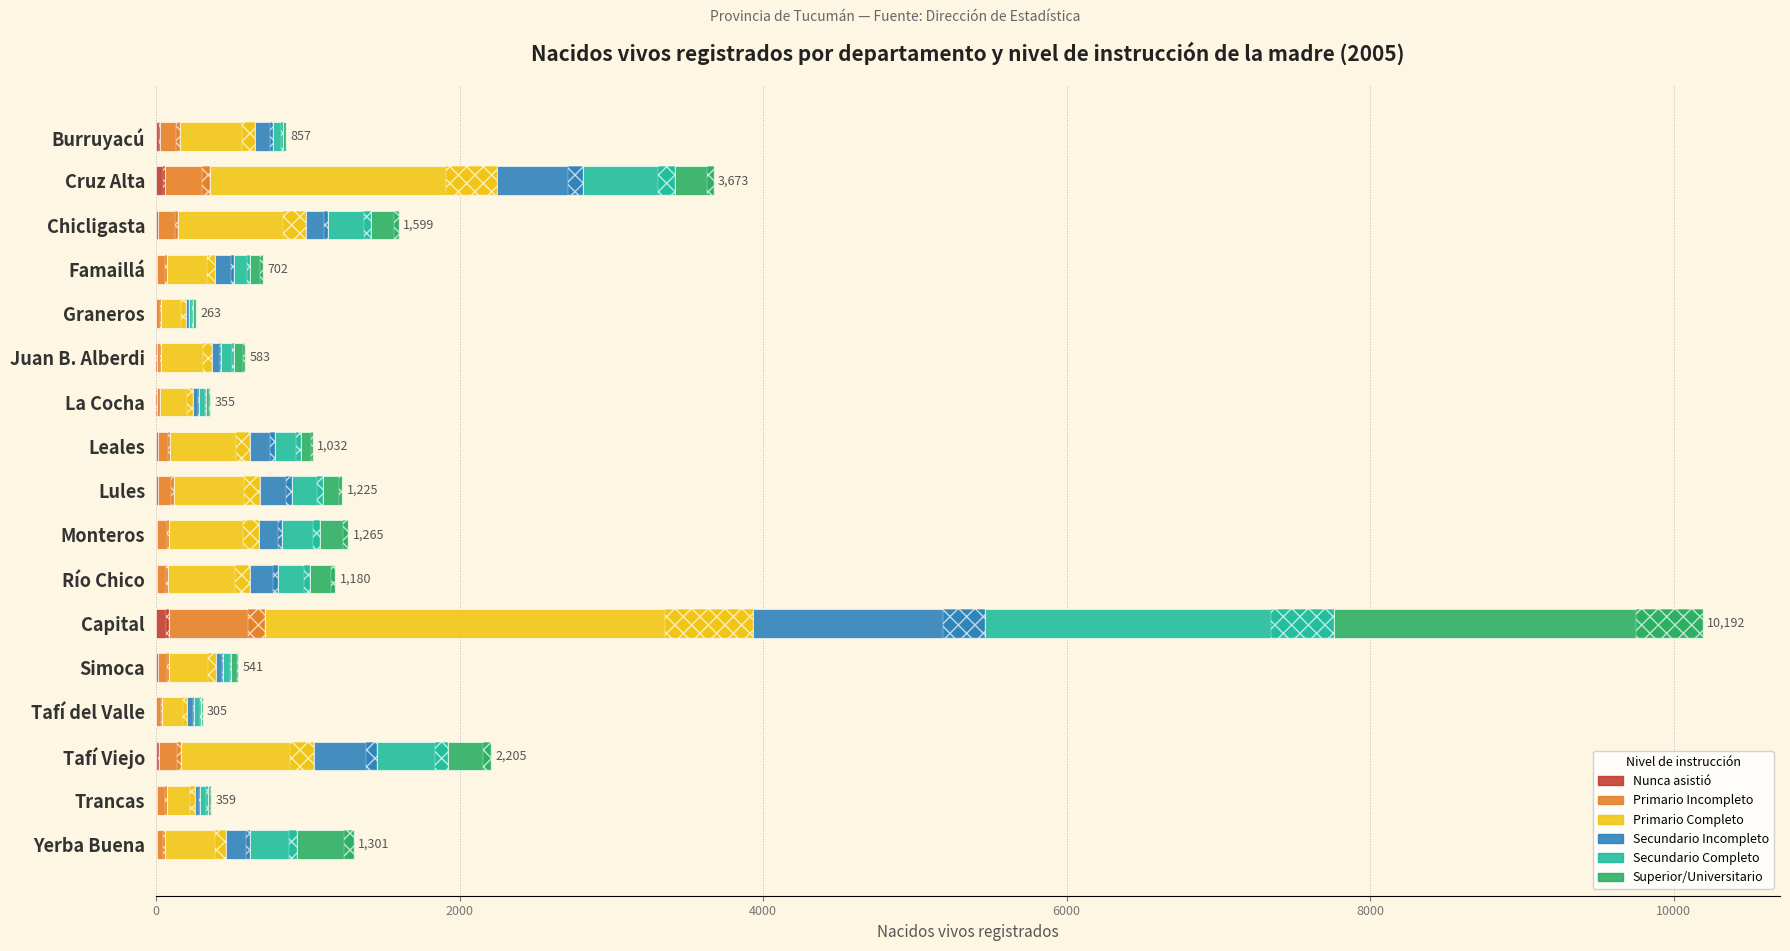

The Primario Incompleto series shows 79 at Leales. True or false?

True